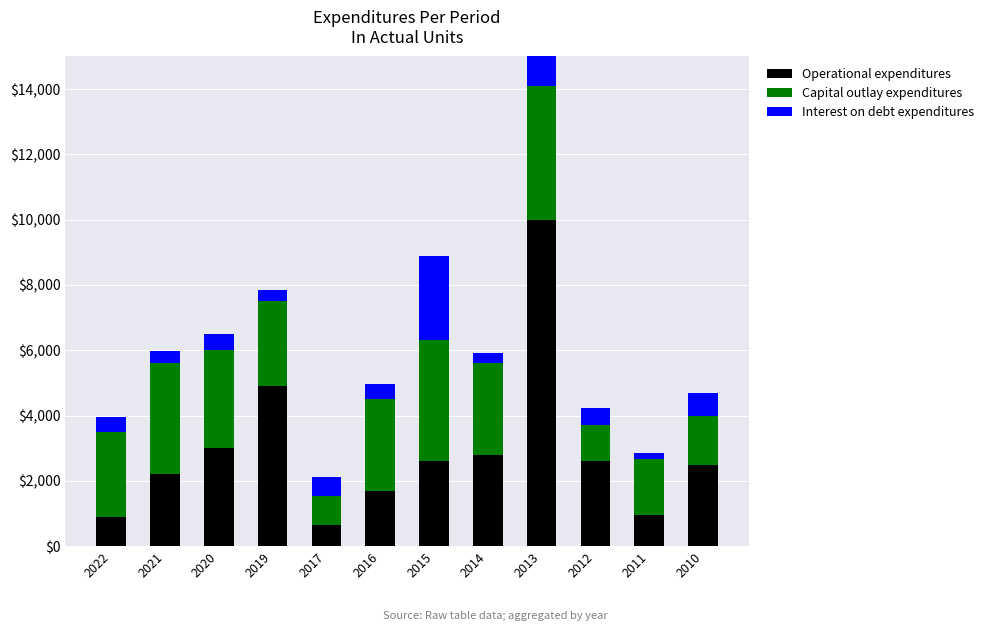

Which category has the highest value across all series?

2013